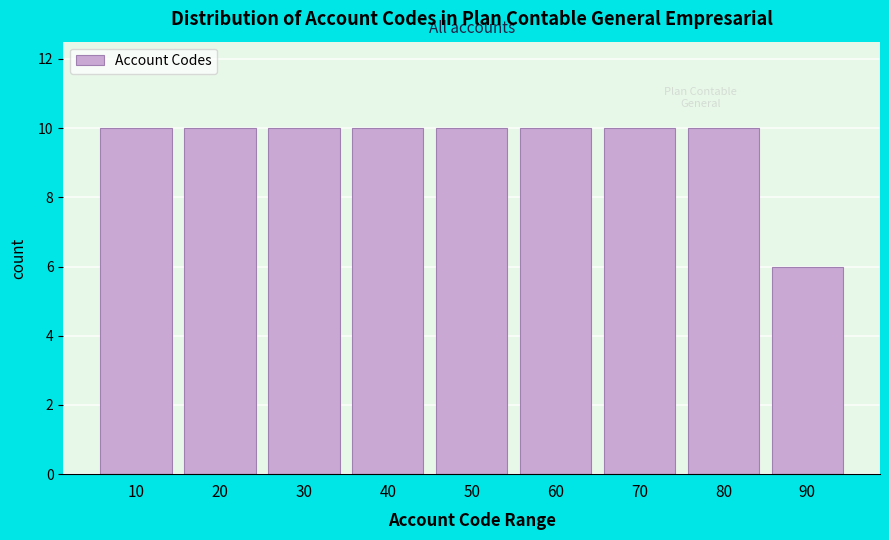

Reading left to right, what are all the values shown in this chart?

10	10	10	10	10	10	10	10	6